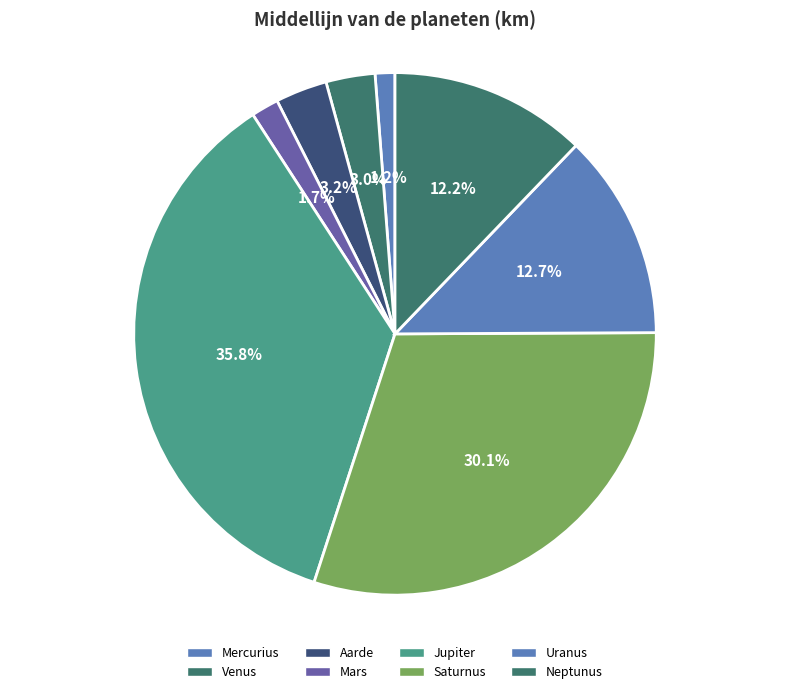

To the nearest percent, what portion does Uranus represent?

13%